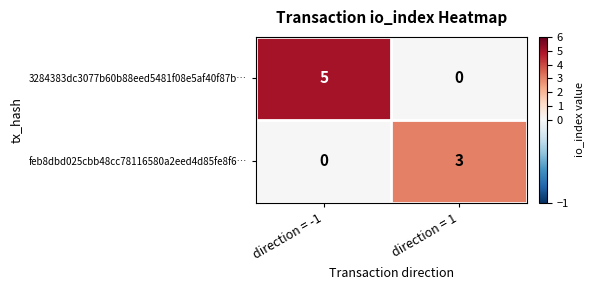

What is the sum of all feb8dbd025cbb48cc78116580a2eed4d85fe8f6… values?

3